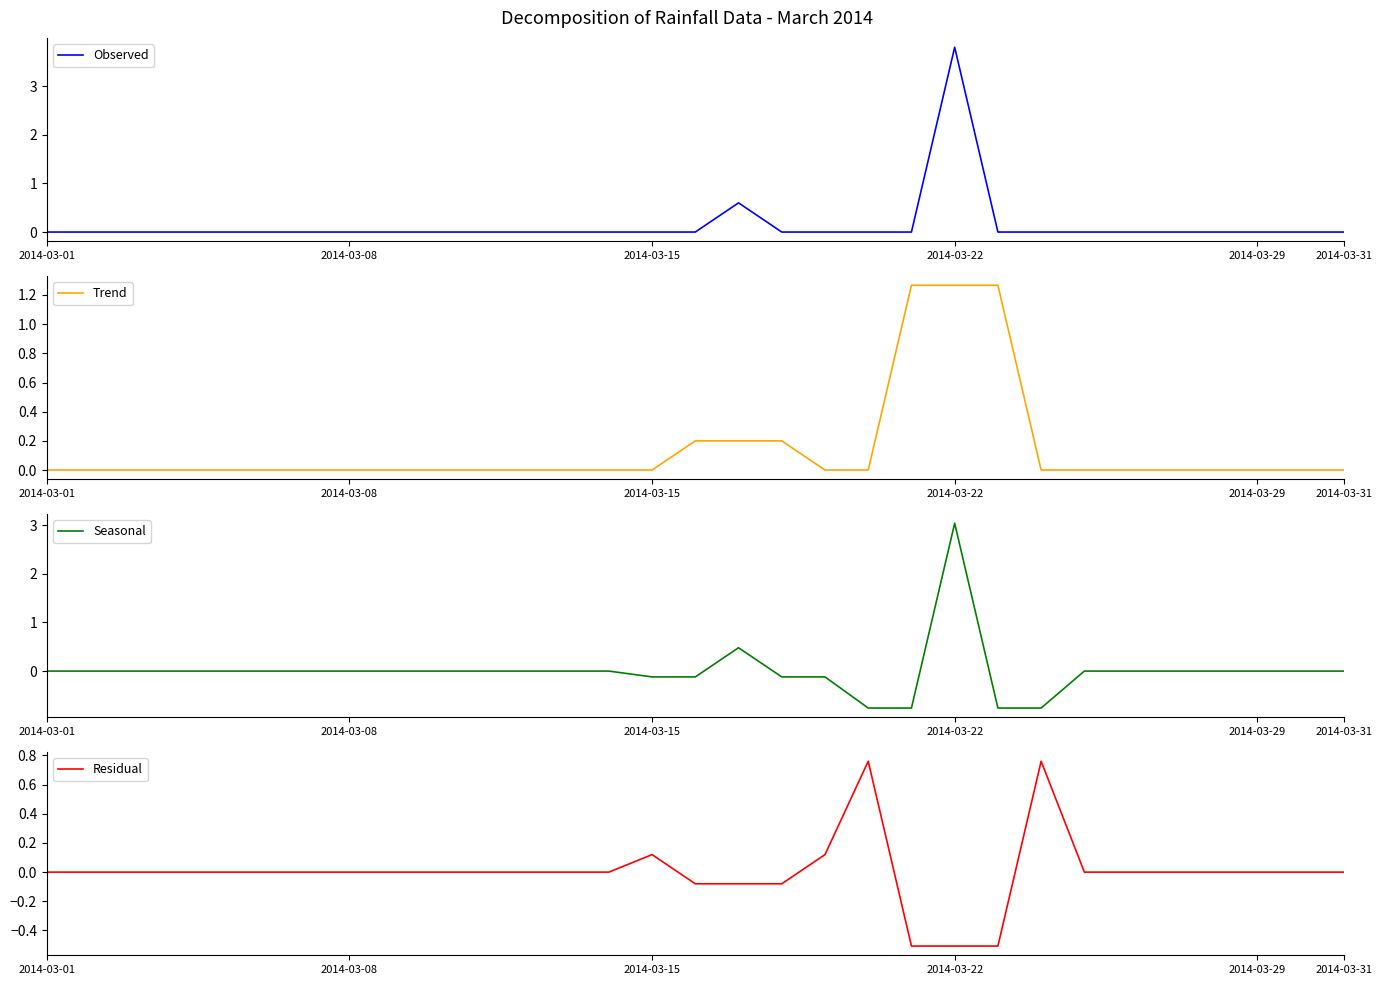

In Observed, how many points are higher than both neighbors (excluding endpoints)?

2